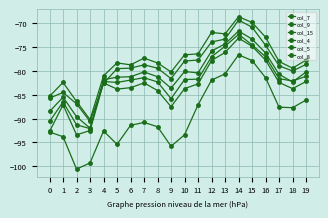

How many distinct data groups are displayed?

6